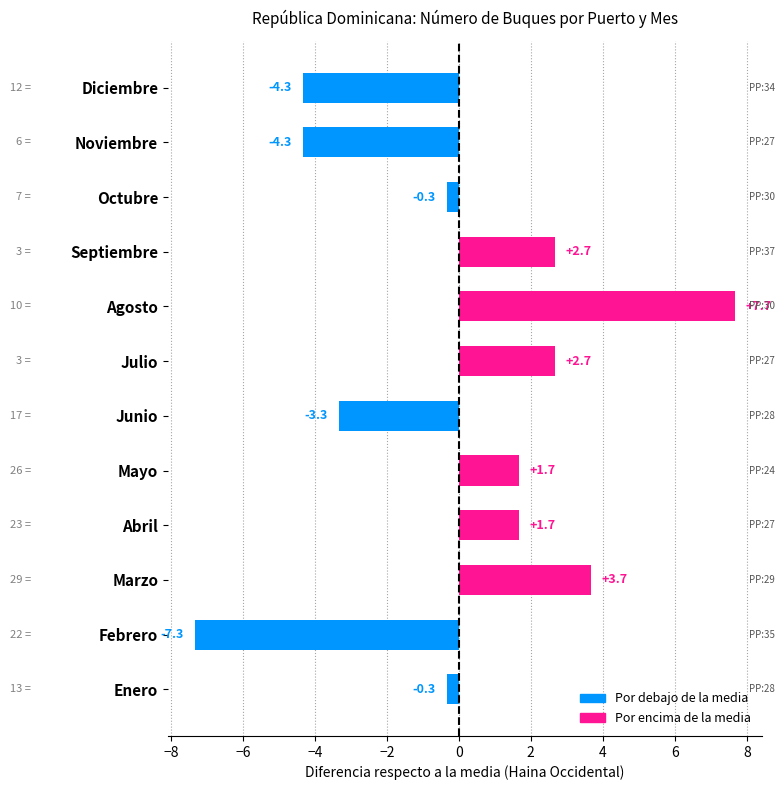

The chart shows a value of -1.3 at Noviembre. True or false?

False